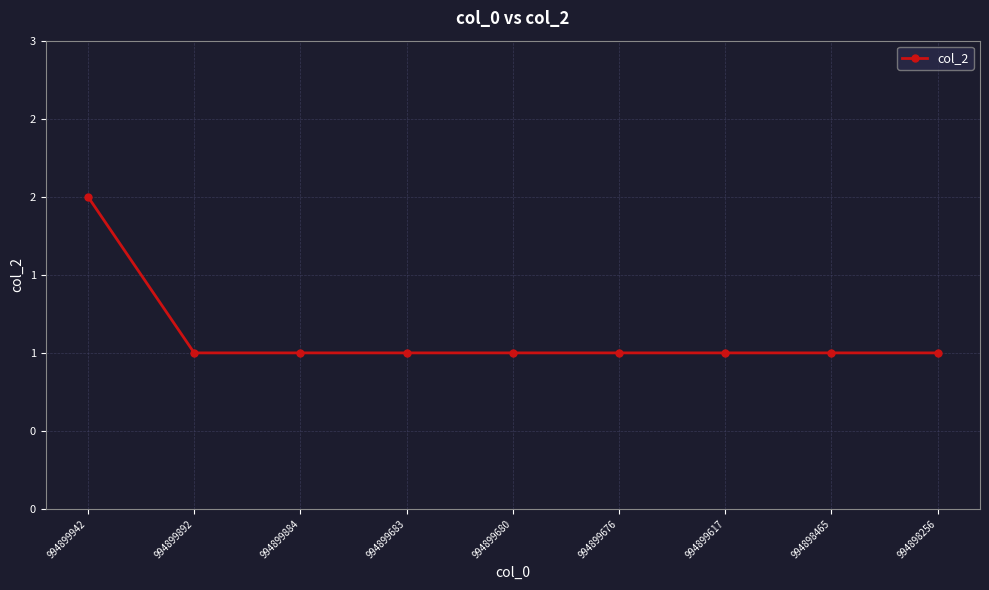

Is this an area chart (filled region under the line)?

No